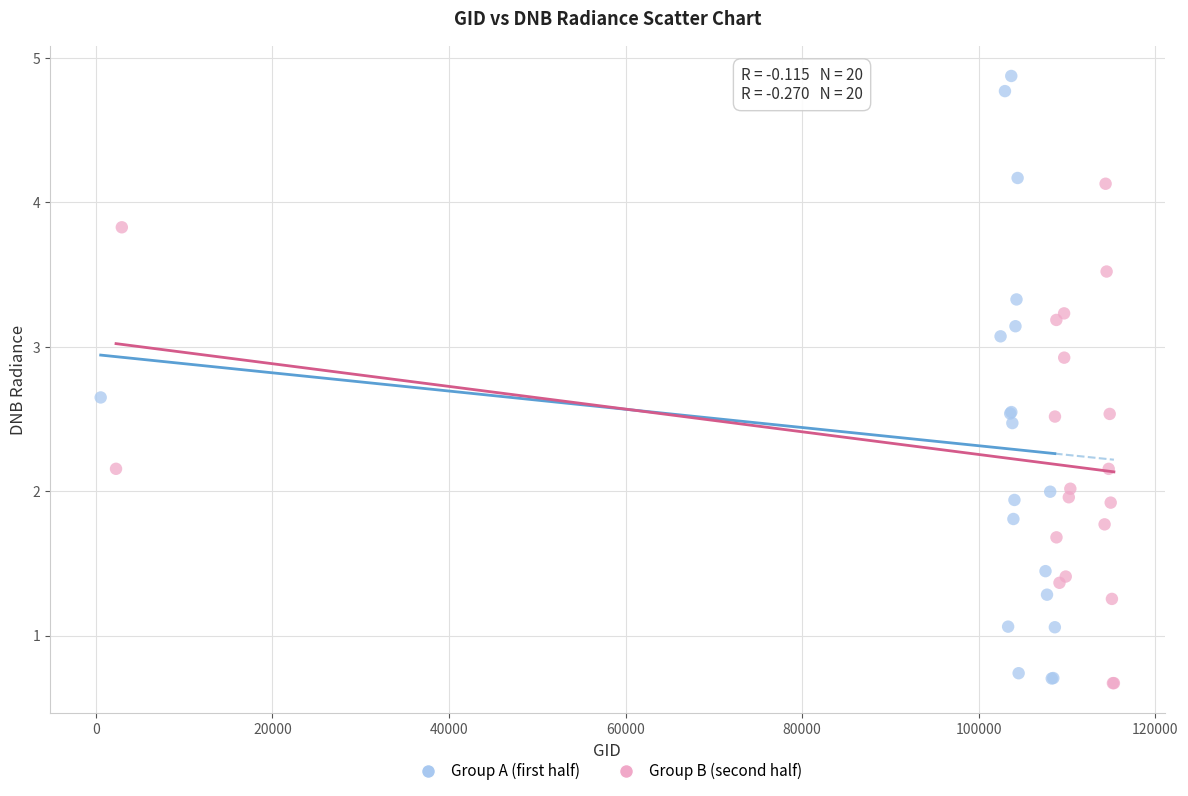

Which series has the largest Y range (max minus min)?

Group A (first half)